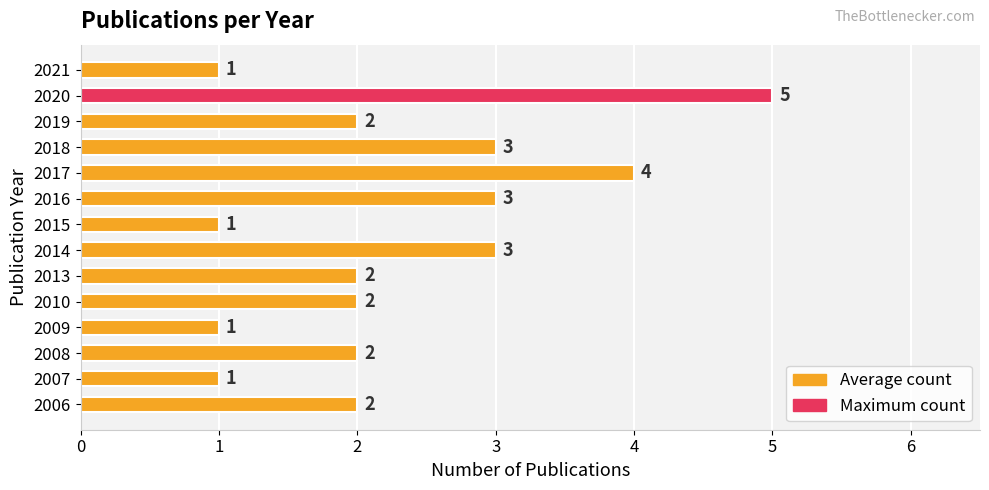

What is the approximate value at 2020?

5